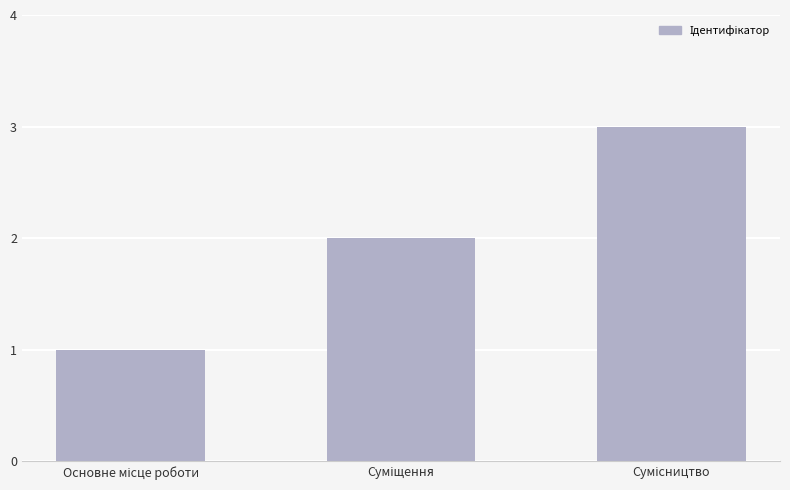

What is the minimum value shown in the chart?

1